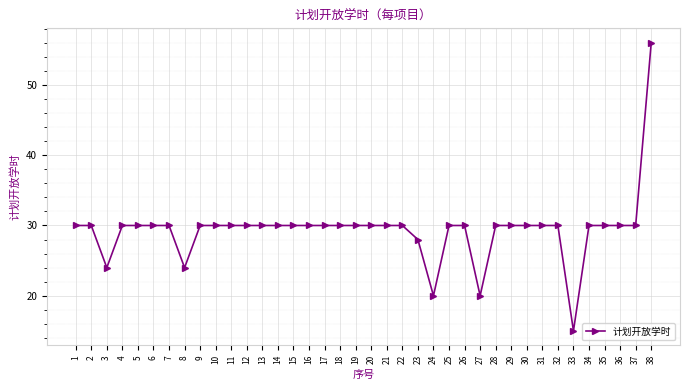

How many data points does each series have?

38